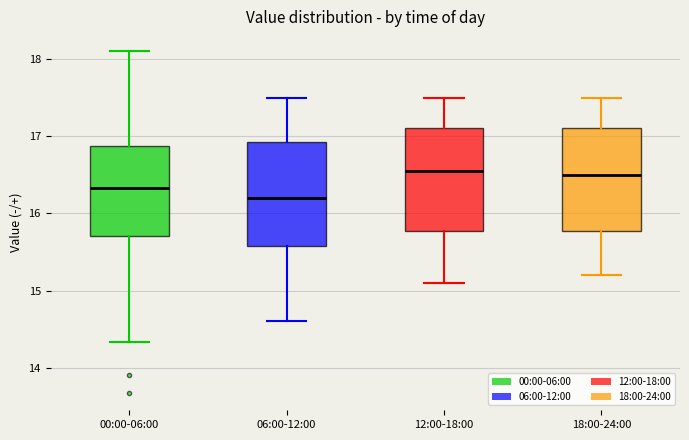

Reading left to right, read every box against the y-axis: the position of its median line, the range the box covers, and the ends of its whiskers. The values are not printed on the chart, so give them approximately, as read against the axis.

00:00-06:00: median 16.3, box 15.7 to 16.9, whiskers 14.3 to 18.1
06:00-12:00: median 16.2, box 15.6 to 16.9, whiskers 14.6 to 17.5
12:00-18:00: median 16.6, box 15.8 to 17.1, whiskers 15.1 to 17.5
18:00-24:00: median 16.5, box 15.8 to 17.1, whiskers 15.2 to 17.5